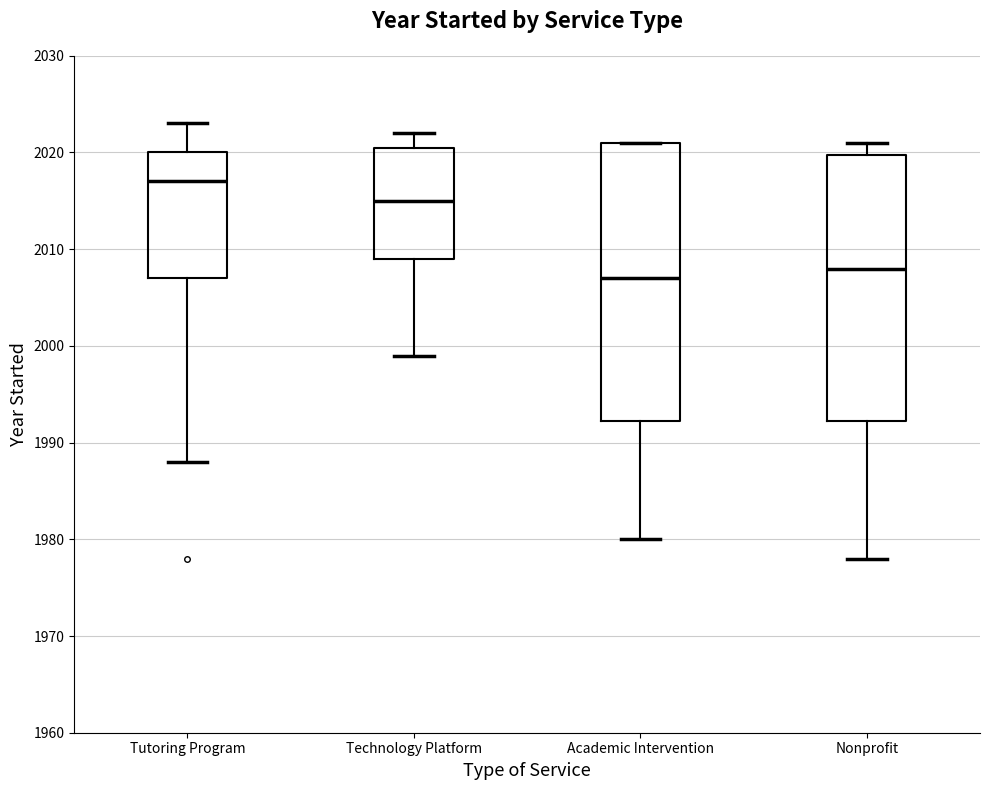

Which box is the tallest, from its lower edge to its upper edge?

Academic Intervention